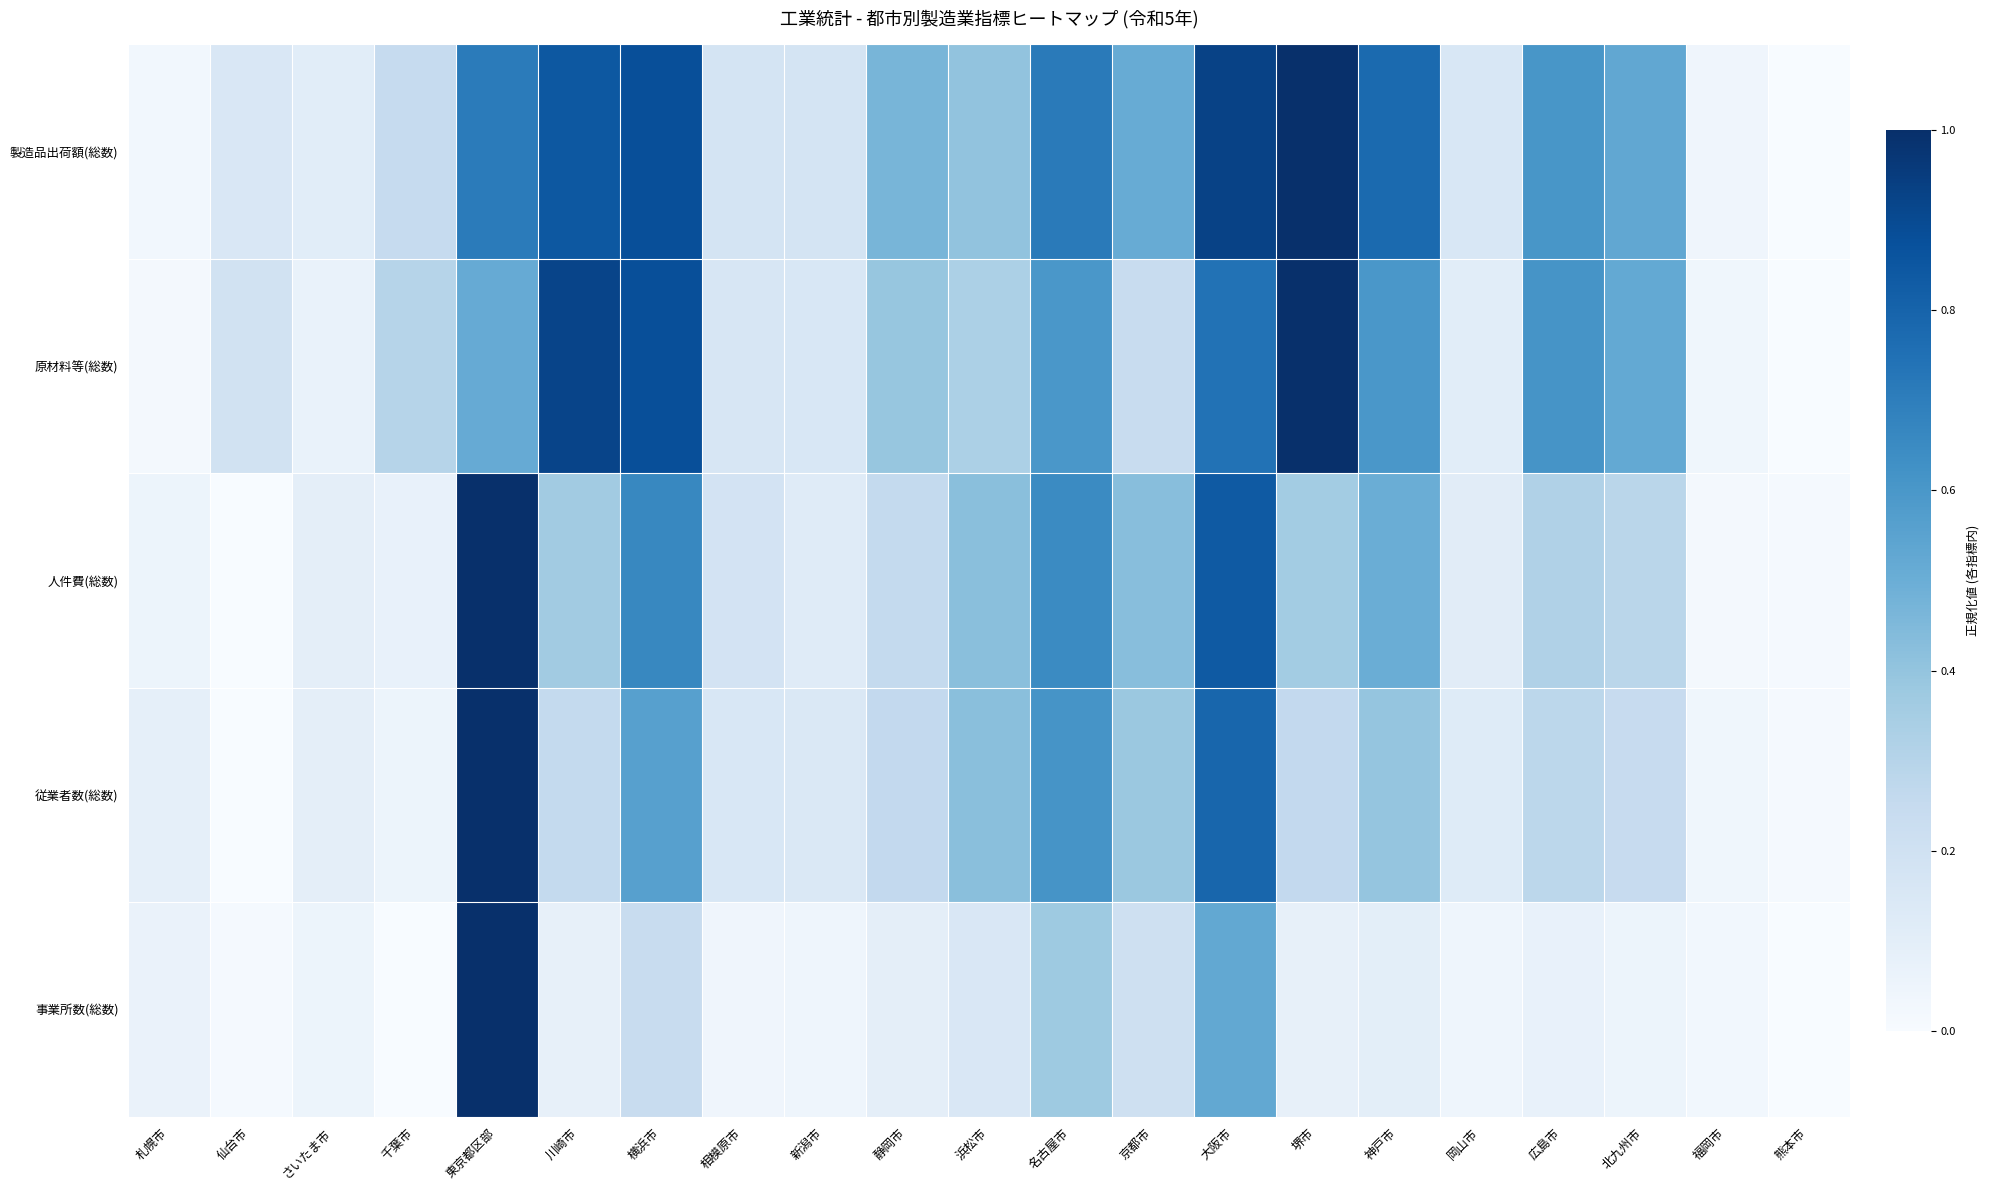

List the series in order of their peak value, highest first.

事業所数(総数), 従業者数(総数), 人件費(総数), 原材料等(総数), 製造品出荷額(総数)